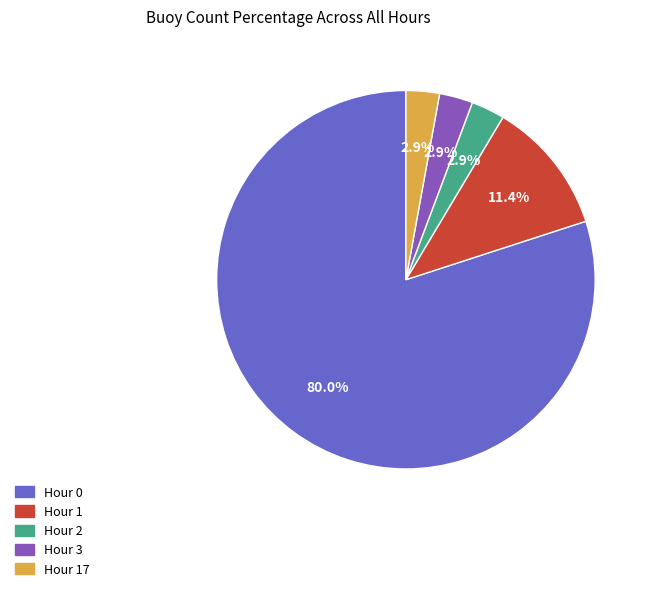

Which slice is the smallest?

Hour 2